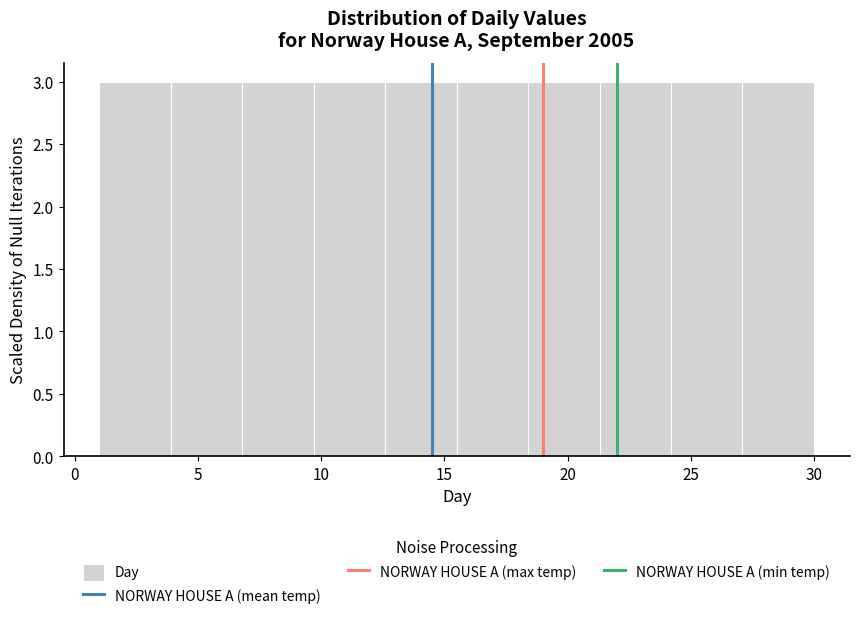

Reading left to right, transcribe this chart: for each bar, give the range it covers on the x-axis and its height. Neither the bar edges nor the heights are printed on the chart, so give them approximately, as read against the axes.

1.0 to 3.9: 3
3.9 to 6.8: 3
6.8 to 9.7: 3
9.7 to 12.6: 3
12.6 to 15.5: 3
15.5 to 18.4: 3
18.4 to 21.3: 3
21.3 to 24.2: 3
24.2 to 27.1: 3
27.1 to 30.0: 3